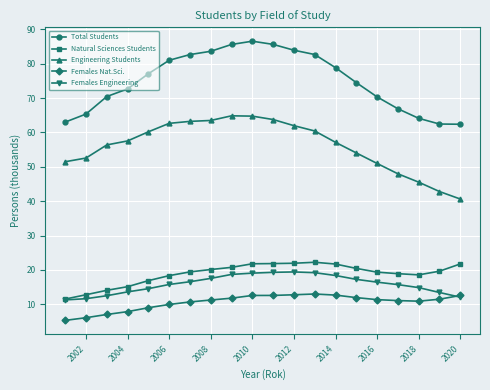

What is the value of the Total Students point at the 13th from the left?

82.7